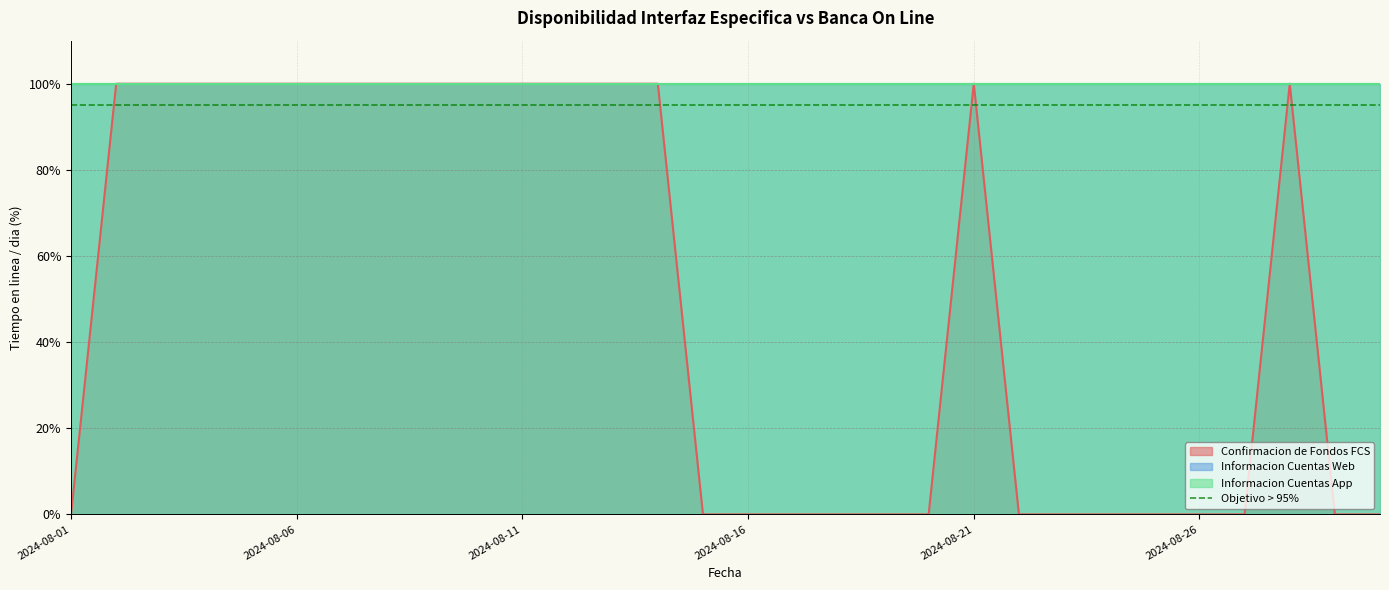

Reading left to right, extract all data points from this chart.

Confirmacion de Fondos FCS: 0	100	100	100	100	100	100	100	100	100	100	100	100	100	0	0	0	0	0	0	100	0	0	0	0	0	0	100	0	0
Informacion Cuentas Web: 100	100	100	100	100	100	100	100	100	100	100	100	100	100	100	100	100	100	100	100	100	100	100	100	100	100	100	100	100	100
Informacion Cuentas App: 100	100	100	100	100	100	100	100	100	100	100	100	100	100	100	100	100	100	100	100	100	100	100	100	100	100	100	100	100	100